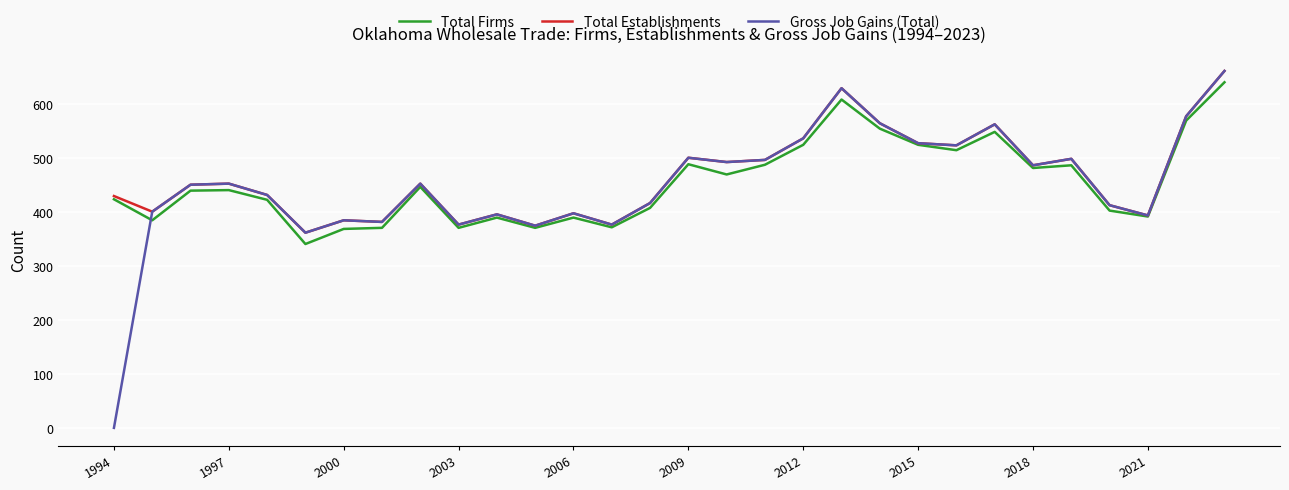

What is the difference between the maximum and minimum values in the Gross Job Gains (Total) series?

662